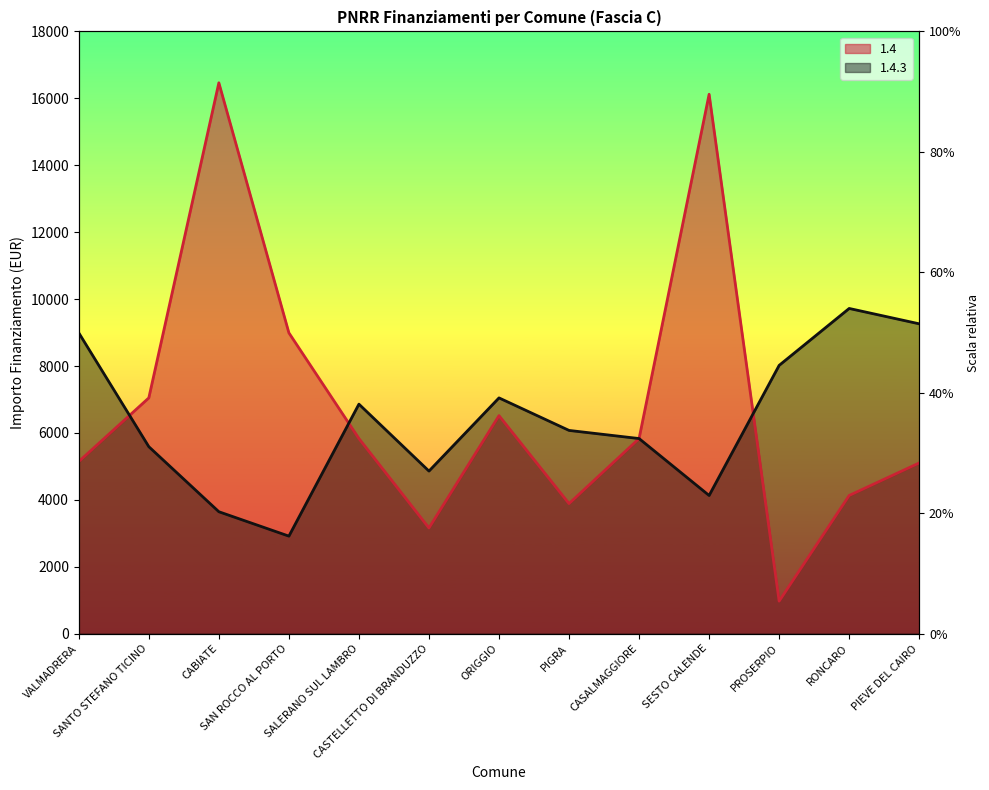

Between SALERANO SUL LAMBRO and CASTELLETTO DI BRANDUZZO, which series saw the biggest shift?

1.4